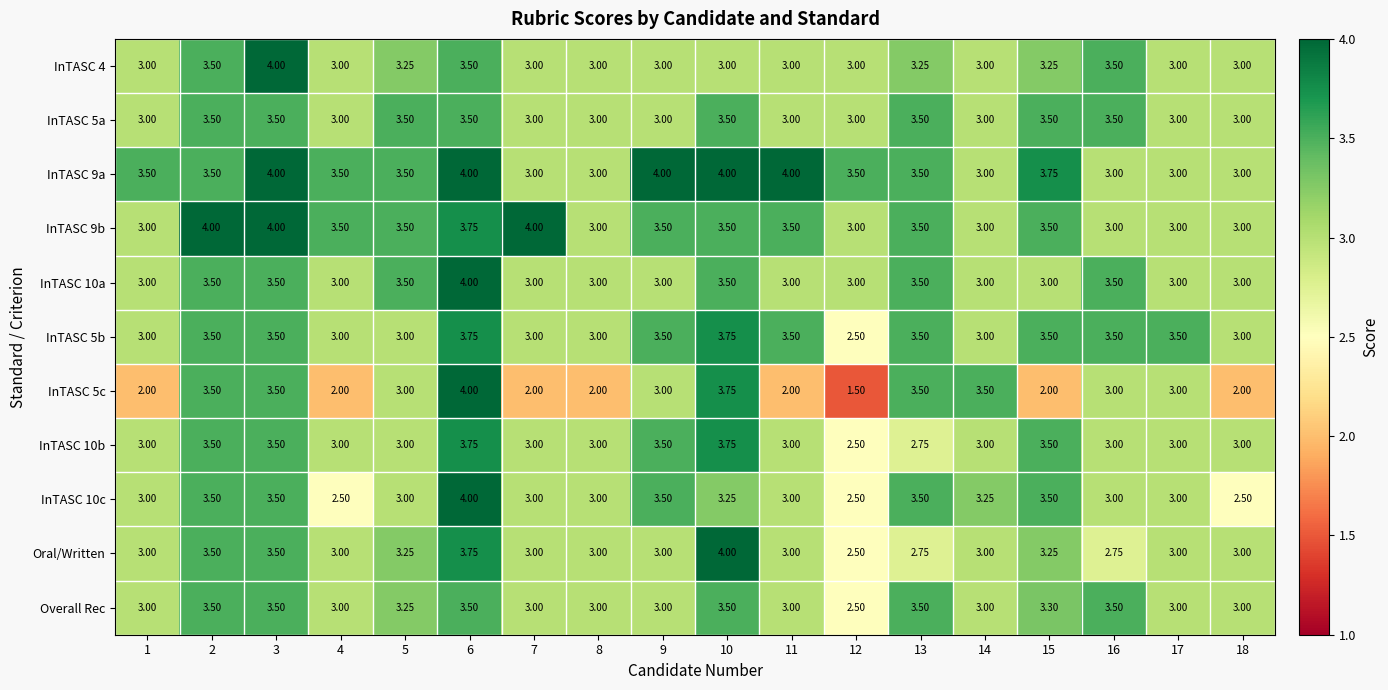

Is the value of Overall Rec at 13 greater than the value of Oral/Written at 9?

Yes